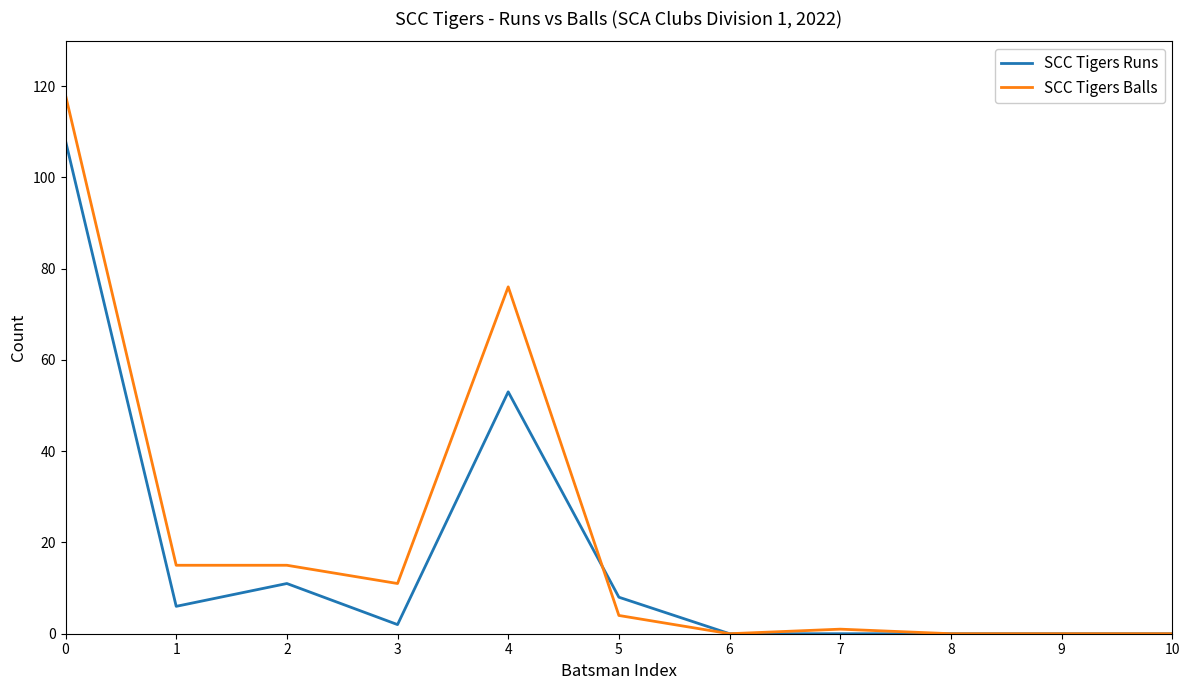

Where do SCC Tigers Balls and SCC Tigers Runs first cross each other?

4 and 5